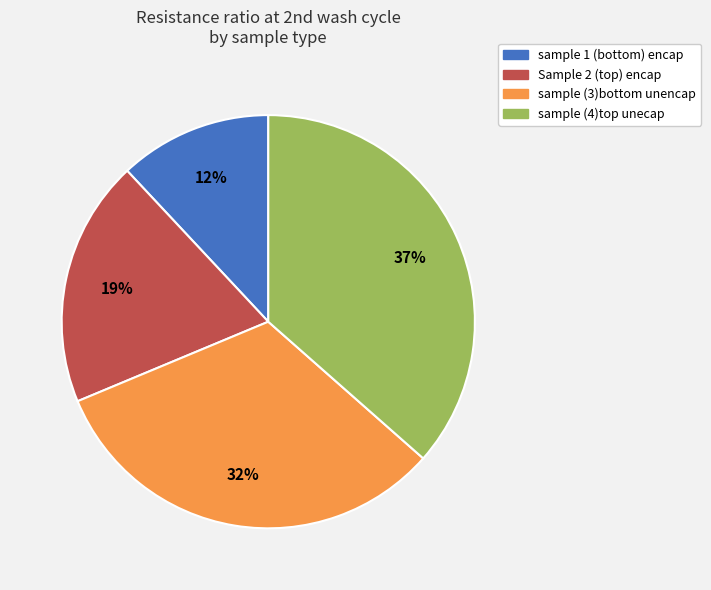

How many segments does this pie chart have?

4